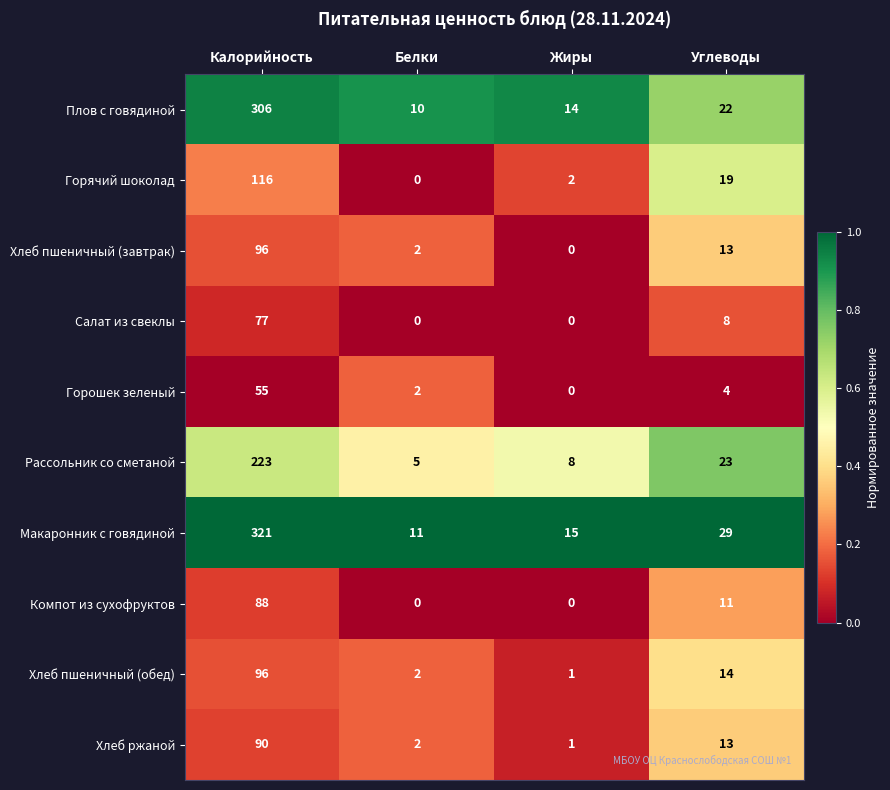

Count the Компот из сухофруктов values in the range 0 to 88.

4